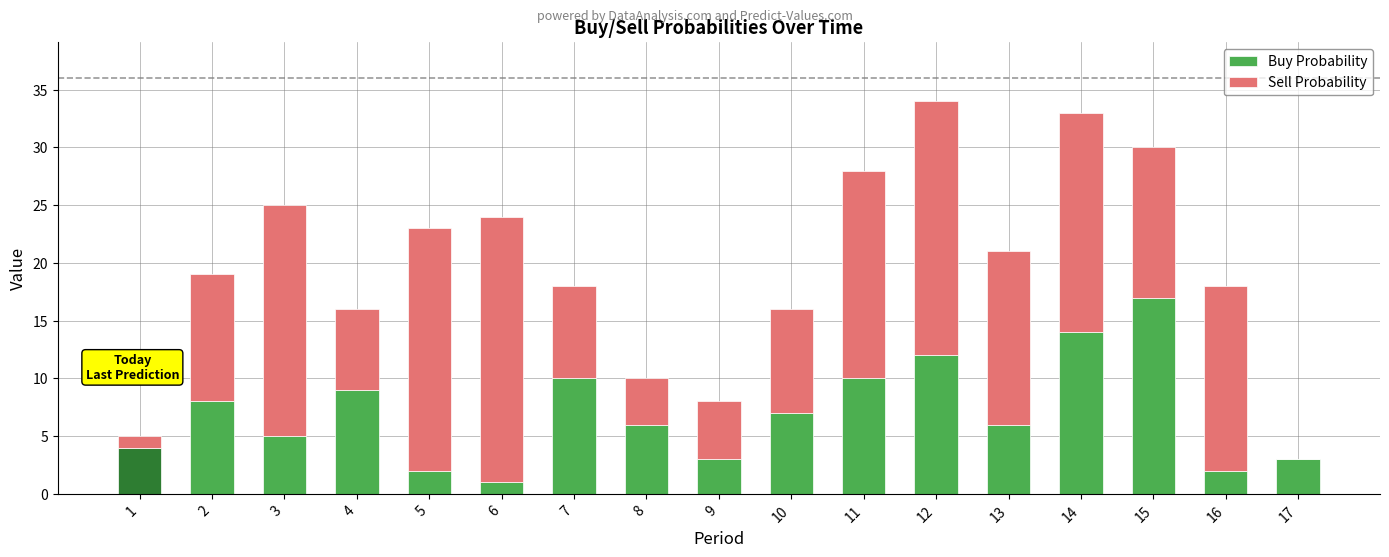

What is the sum of all Buy Probability values?

119